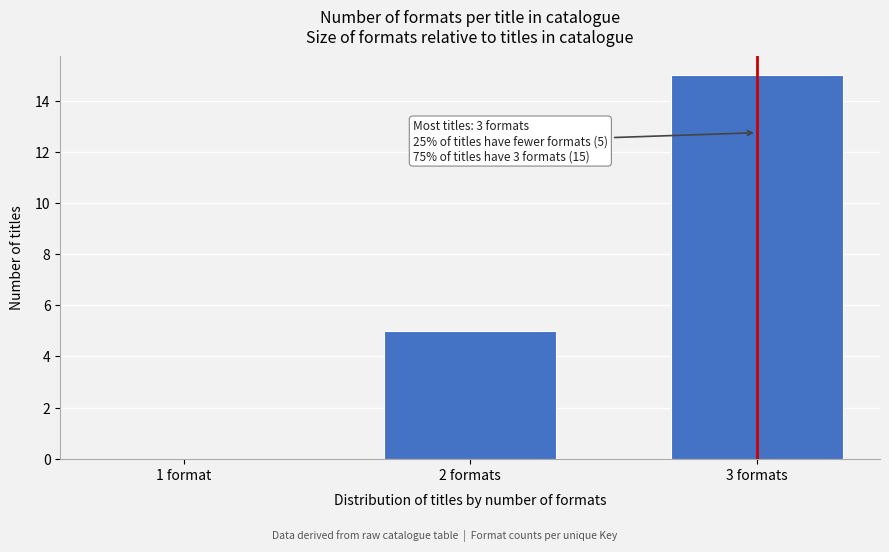

Reading right to left, list all the values displayed in this chart.

3 formats=15	2 formats=5	1 format=0